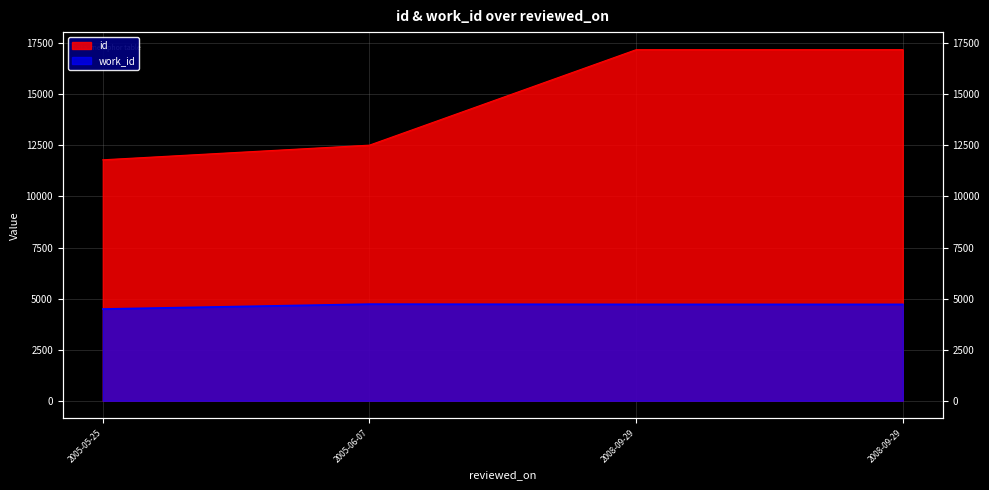

Is it true that work_id equals 6699 at 2008-09-29?

False